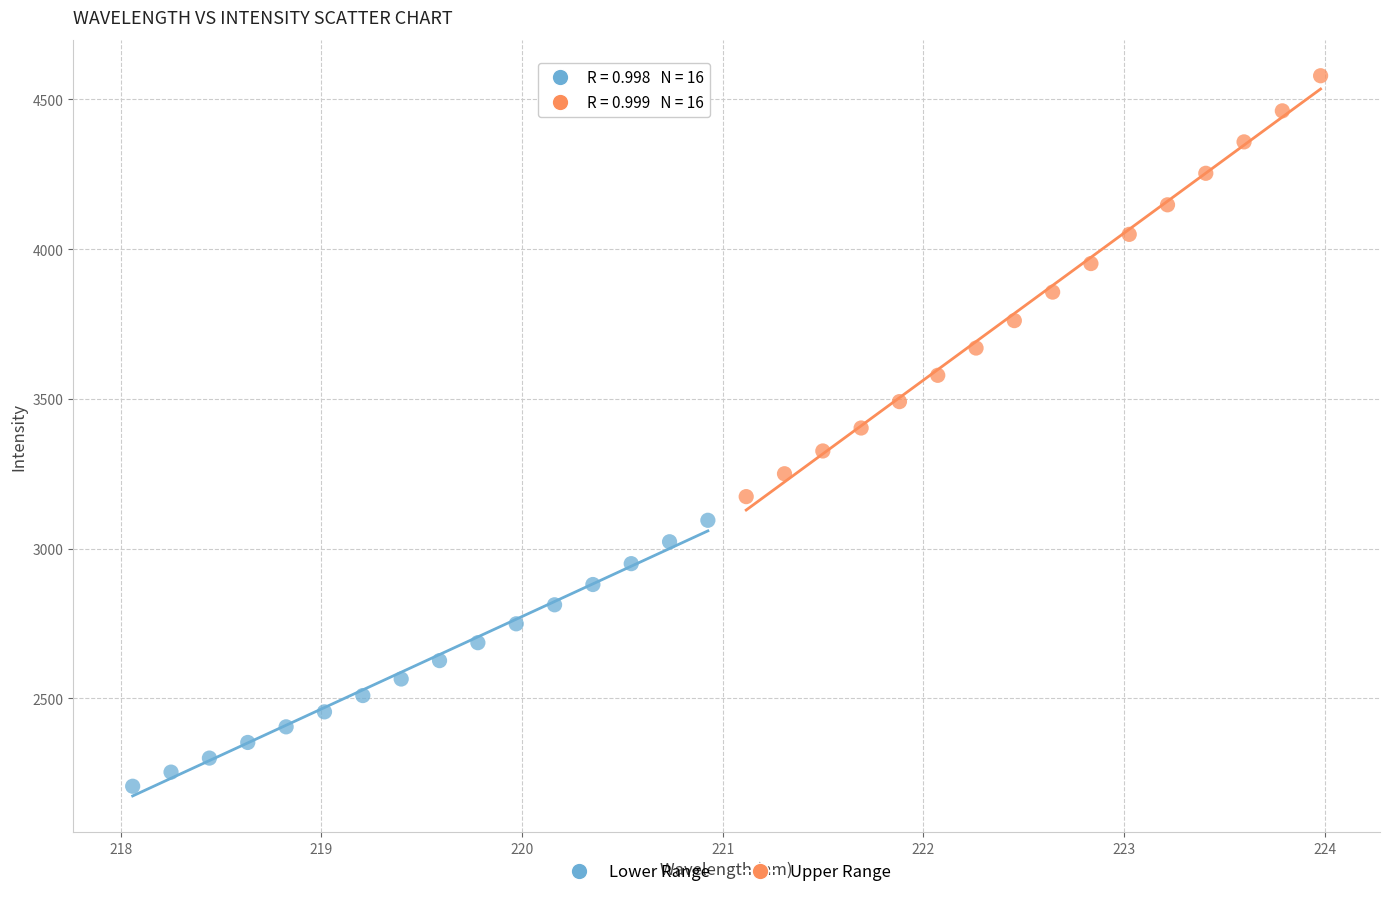

Which series has the largest Y range (max minus min)?

Upper Range